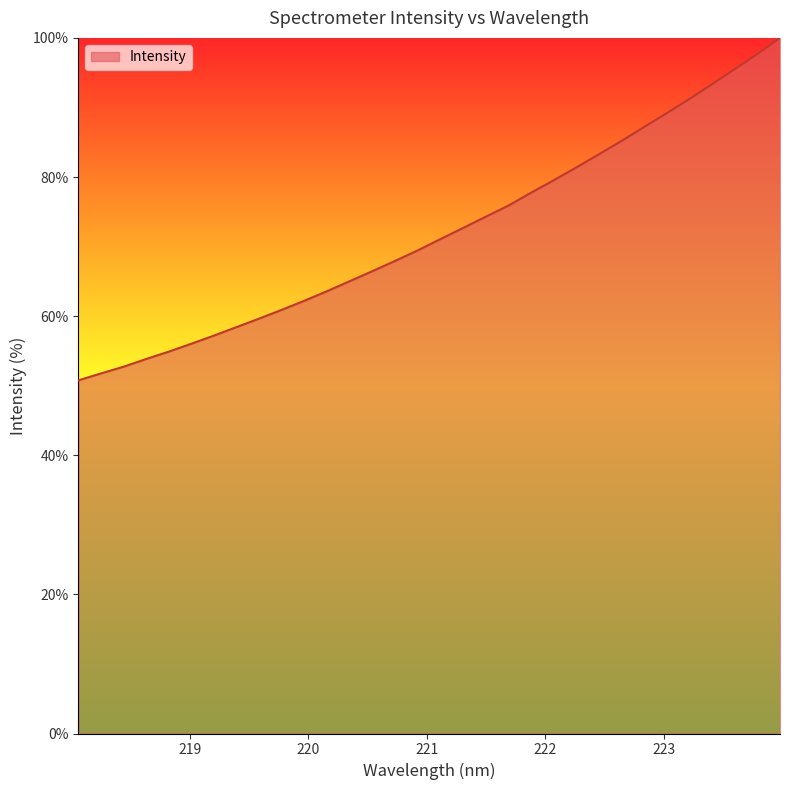

What is the maximum value shown in the chart?

100.0